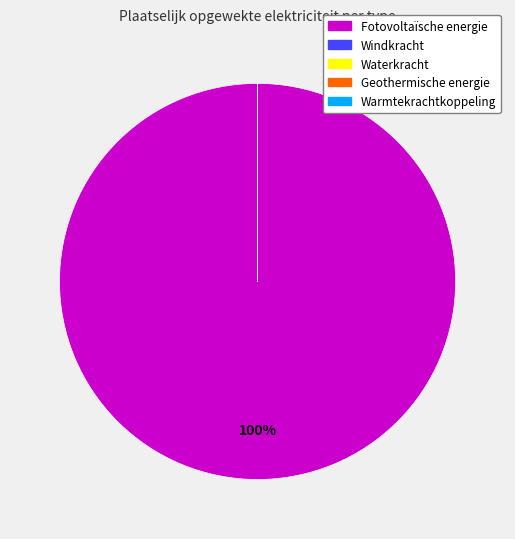

Is there a majority slice in this chart?

Yes